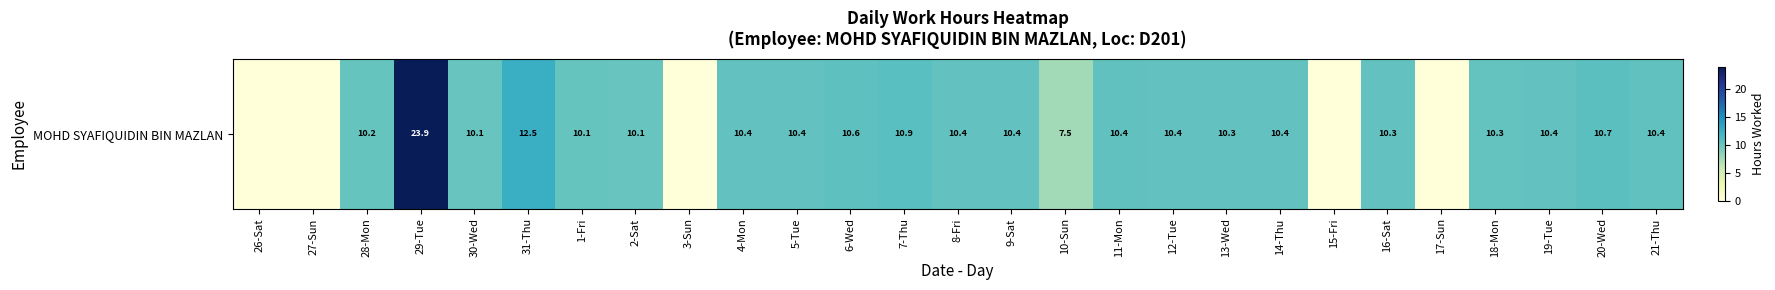

Reading right to left, extract all data points from this chart.

21-Thu=10.4	20-Wed=10.7	19-Tue=10.4	18-Mon=10.3	17-Sun=0.0	16-Sat=10.3	15-Fri=0.0	14-Thu=10.4	13-Wed=10.3	12-Tue=10.4	11-Mon=10.4	10-Sun=7.5	9-Sat=10.4	8-Fri=10.4	7-Thu=10.9	6-Wed=10.6	5-Tue=10.4	4-Mon=10.4	3-Sun=0.0	2-Sat=10.1	1-Fri=10.1	31-Thu=12.5	30-Wed=10.1	29-Tue=23.9	28-Mon=10.2	27-Sun=0.0	26-Sat=0.0